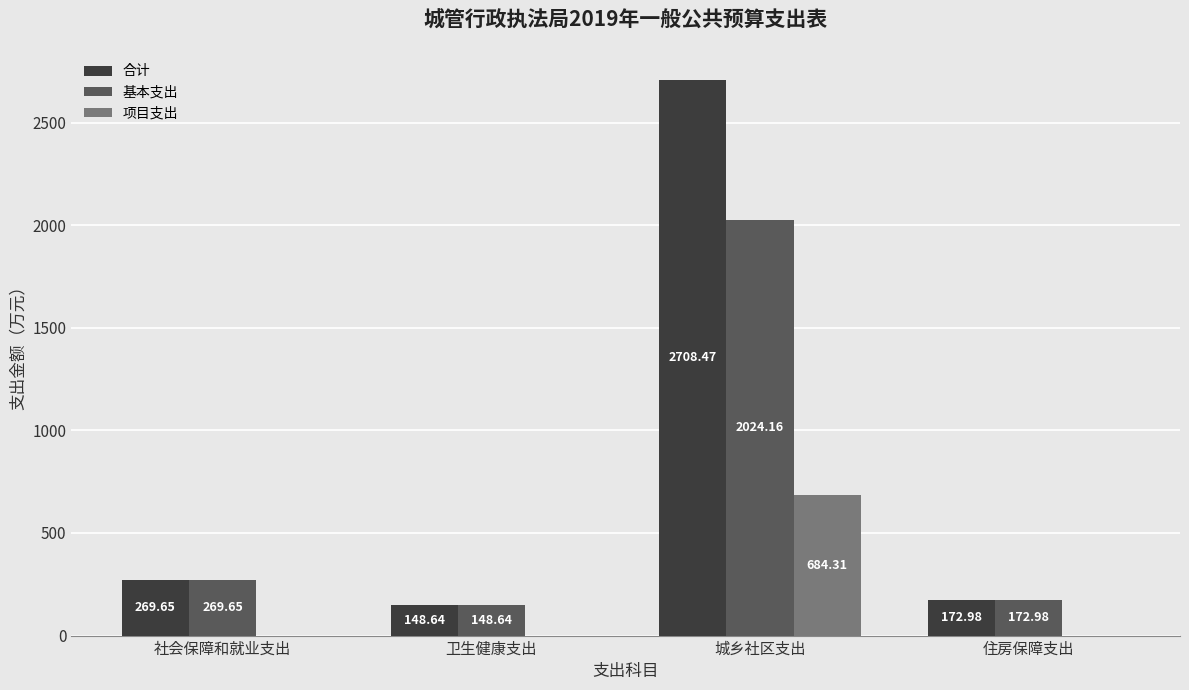

Which series has the largest total across all categories?

合计